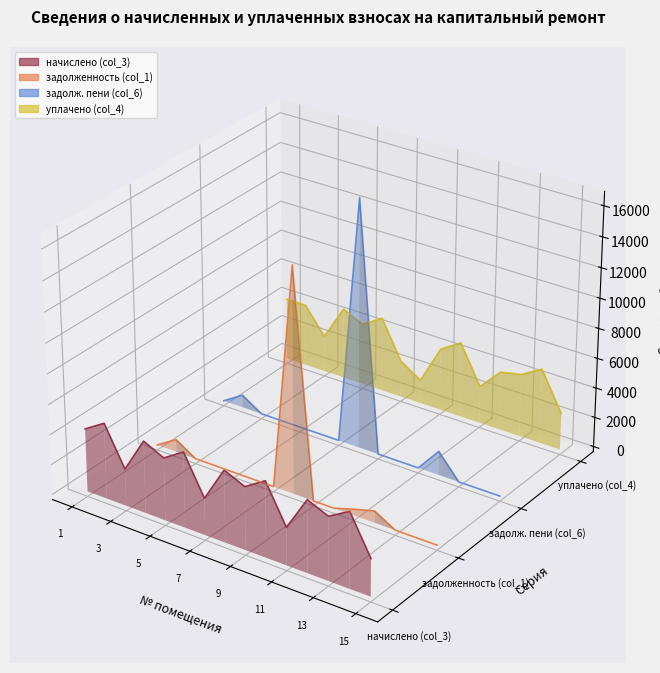

The value of задолж. пени (col_6) at 13 is -0.1. True or false?

False